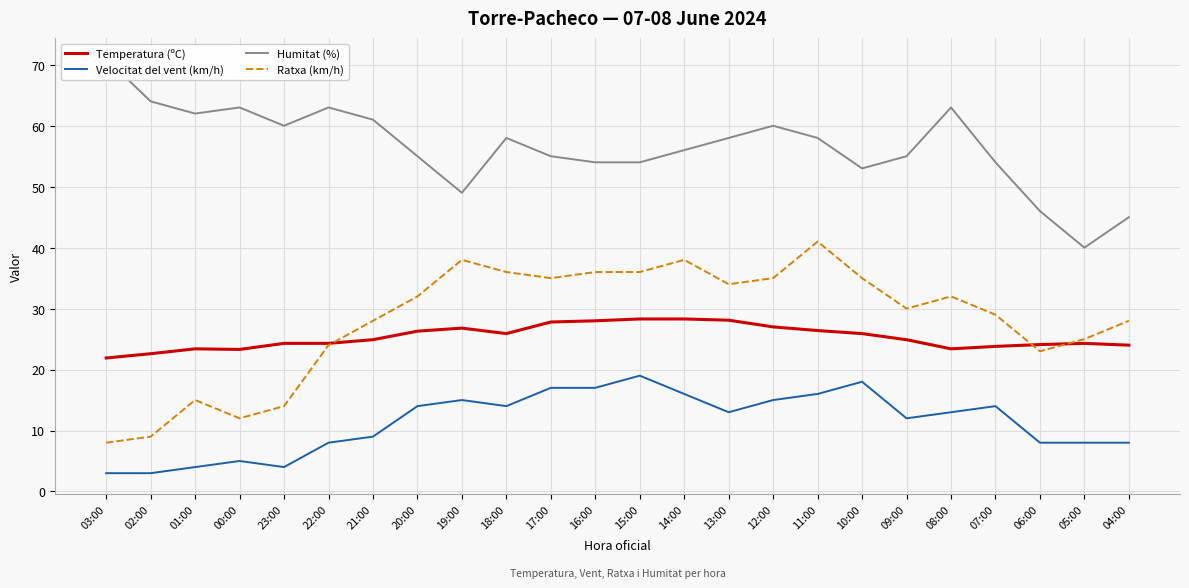

How many lines are shown in the chart?

4